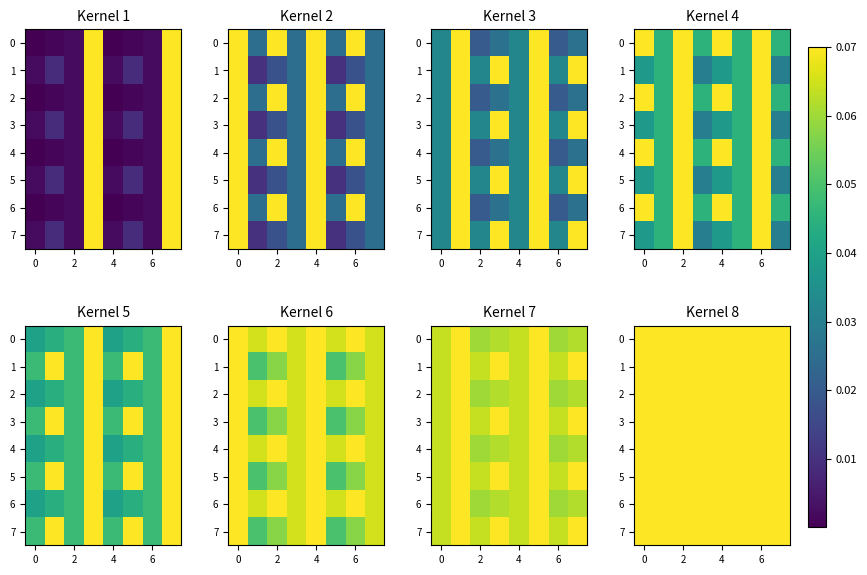

Is it true that row_3 equals 0.1 at 6?

False